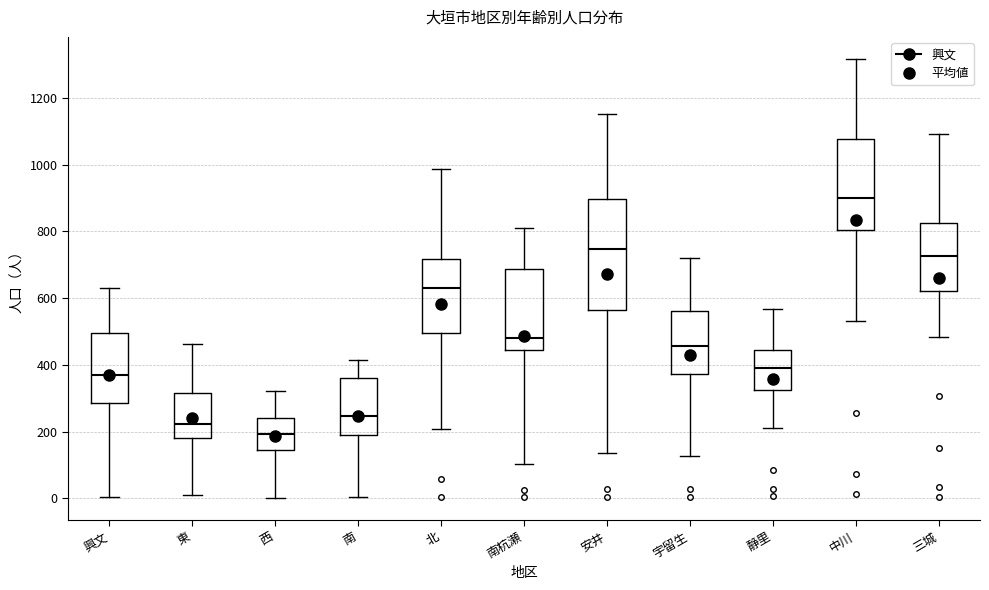

Where is the upper edge of the box for 三城 on the y-axis? The values are not printed on the chart, so give them approximately, as read against the axis.

820